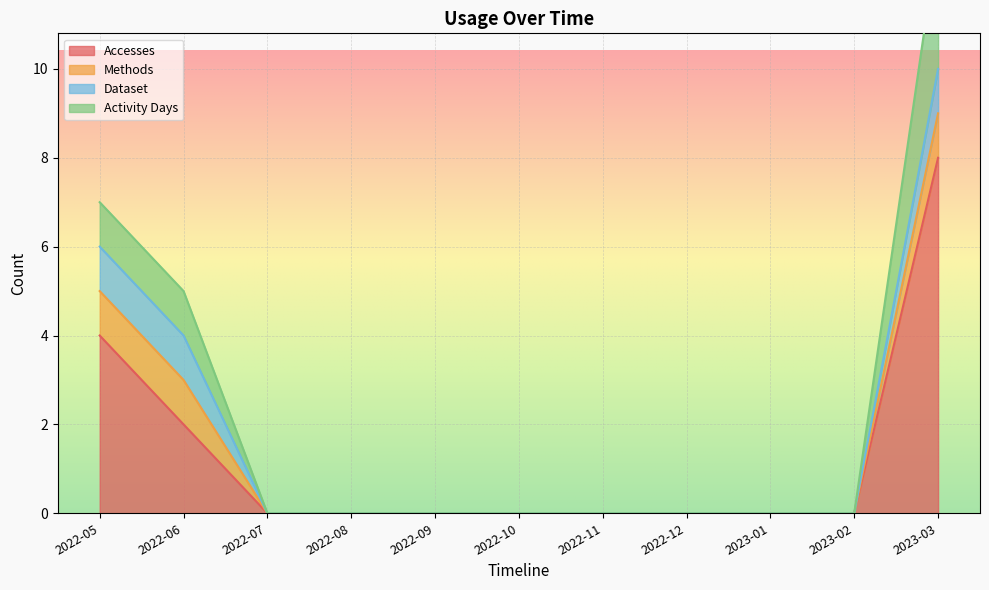

True or false: Accesses and Activity Days cross at least once.

False